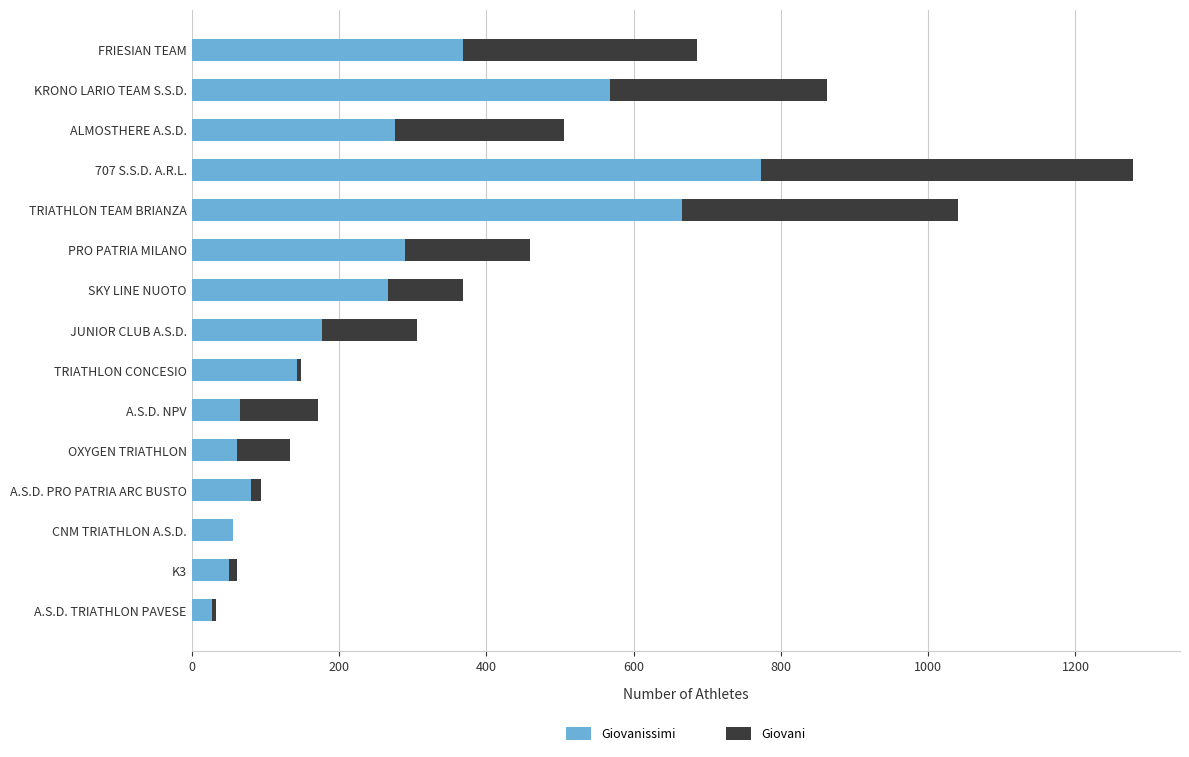

At which category is the sum across all series the highest?

707 S.S.D. A.R.L.